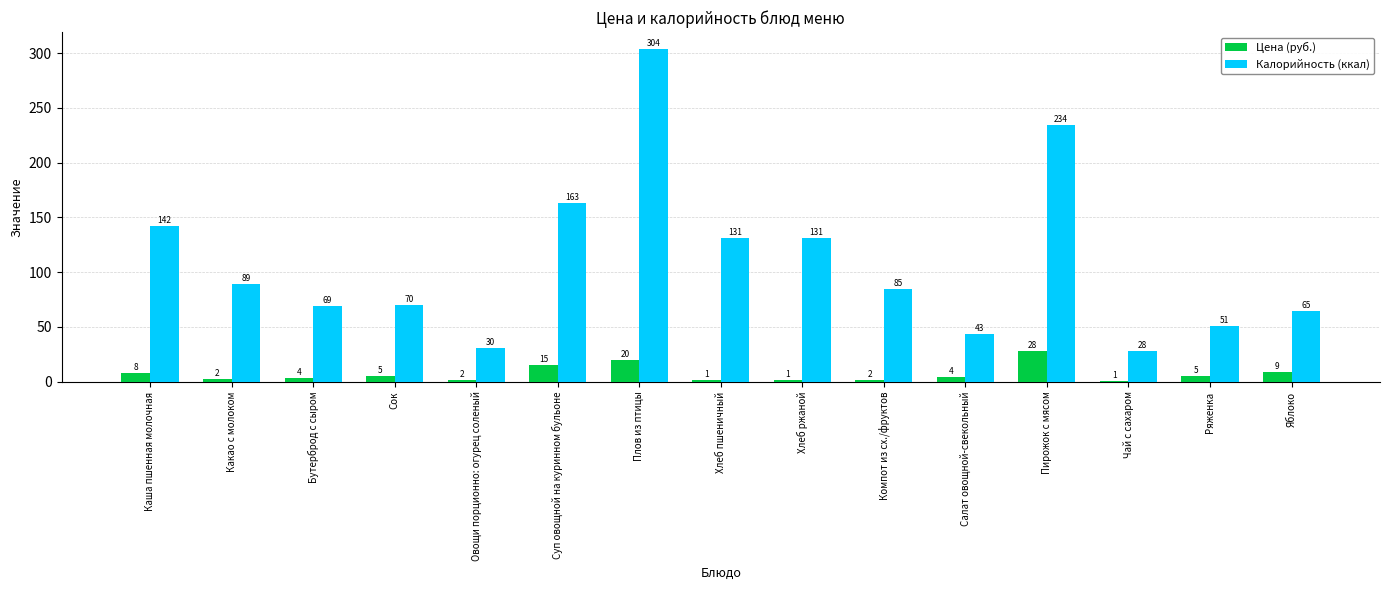

Is the value of Цена (руб.) at Яблоко greater than the value of Калорийность (ккал) at Хлеб ржаной?

No